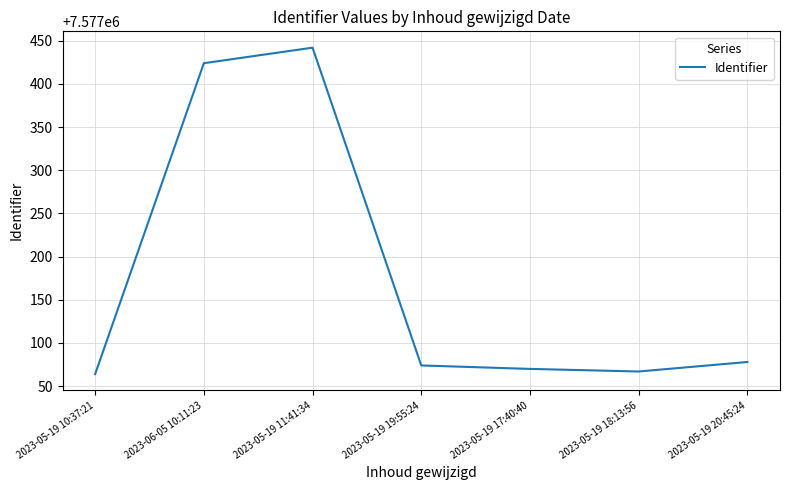

What position from the right is 2023-05-19 10:37:21?

7